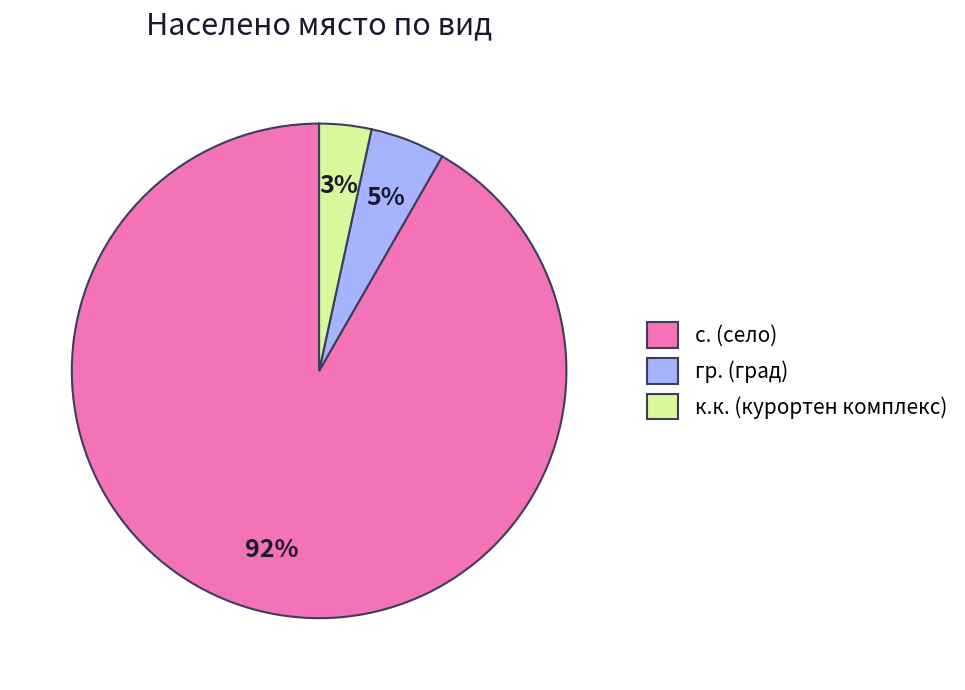

Is the sum of к.к. (курортен комплекс) and гр. (град) greater than half?

No